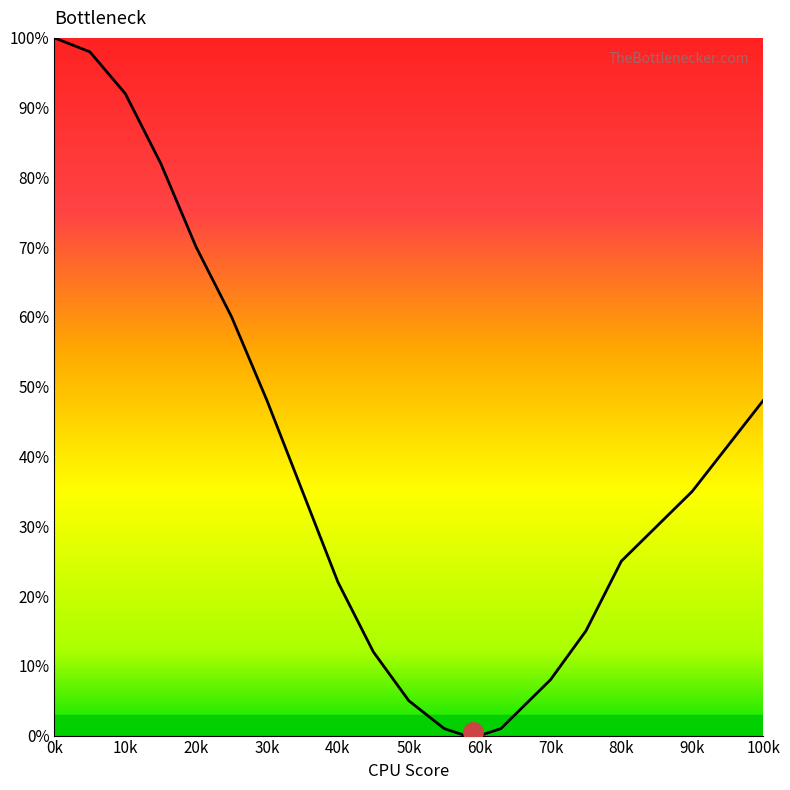

What is the difference between the maximum and minimum values?

100